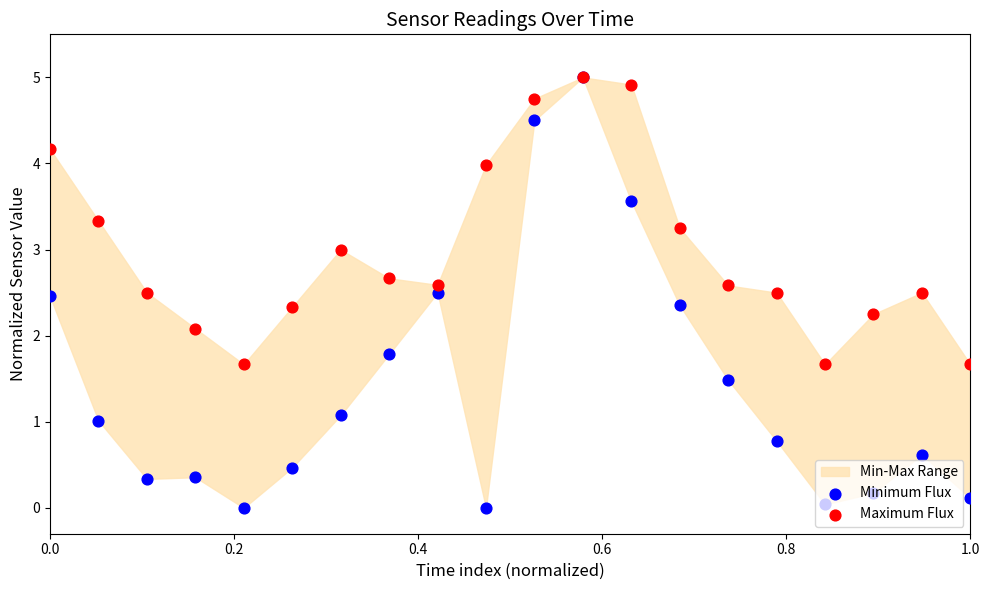

Which series has the largest total across all categories?

Maximum Flux